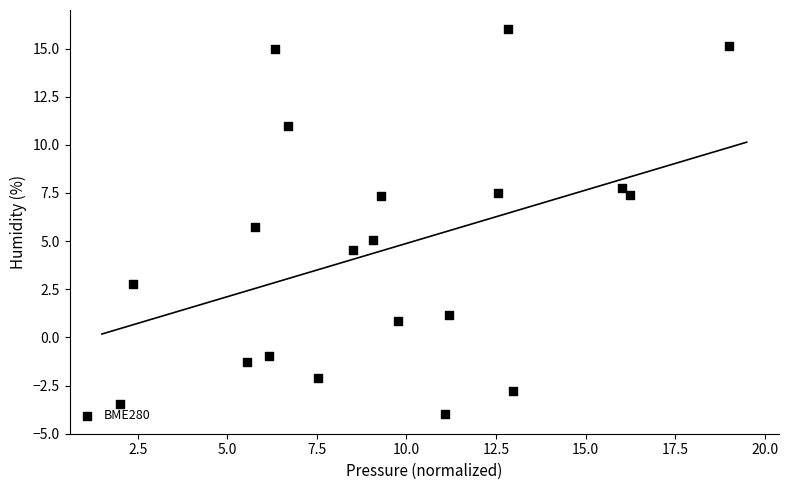

What is the range of Y values (max minus min)?

20.0